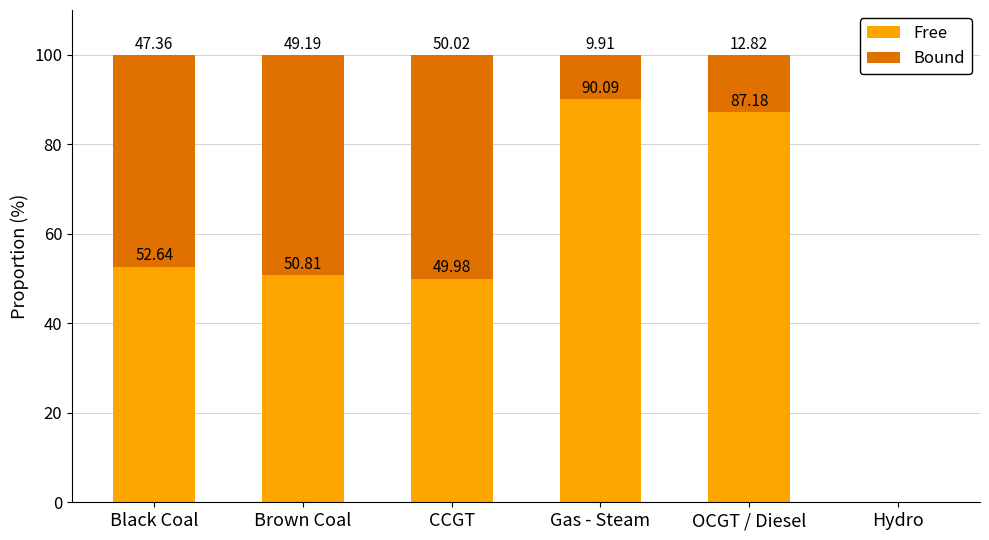

At which label does Free reach its peak?

Gas - Steam